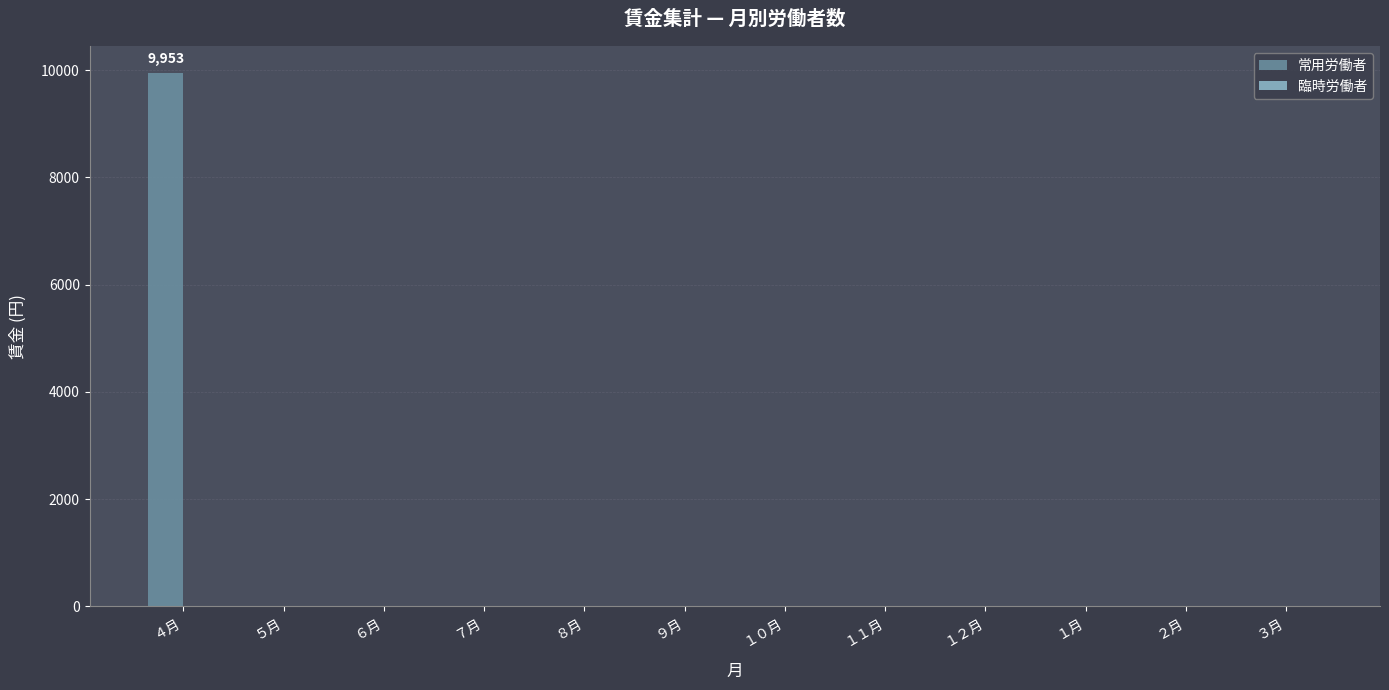

Are the bars horizontal?

No